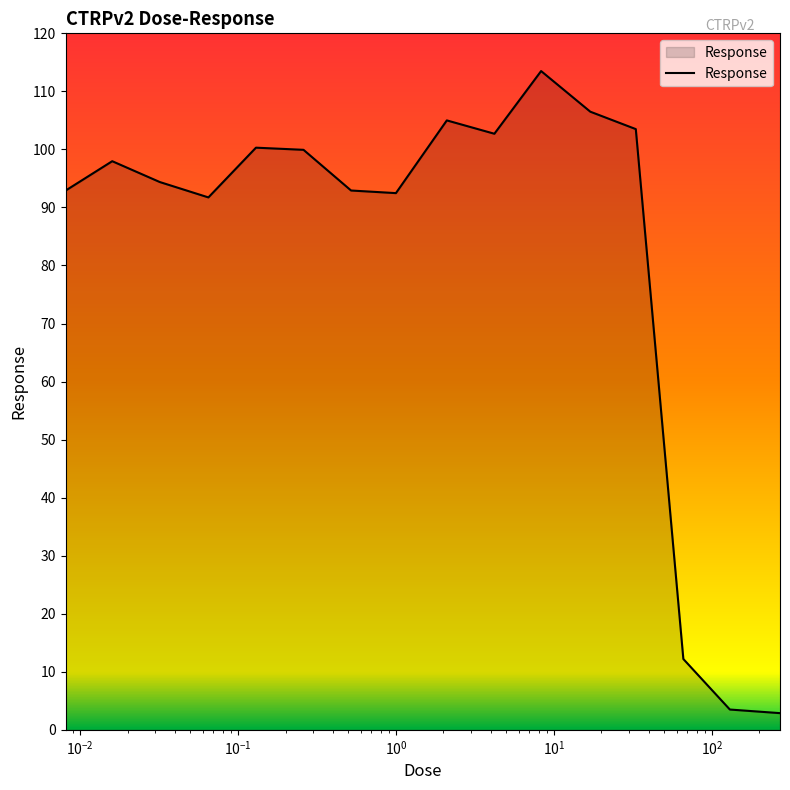

What is the difference between the maximum and minimum values?

110.6